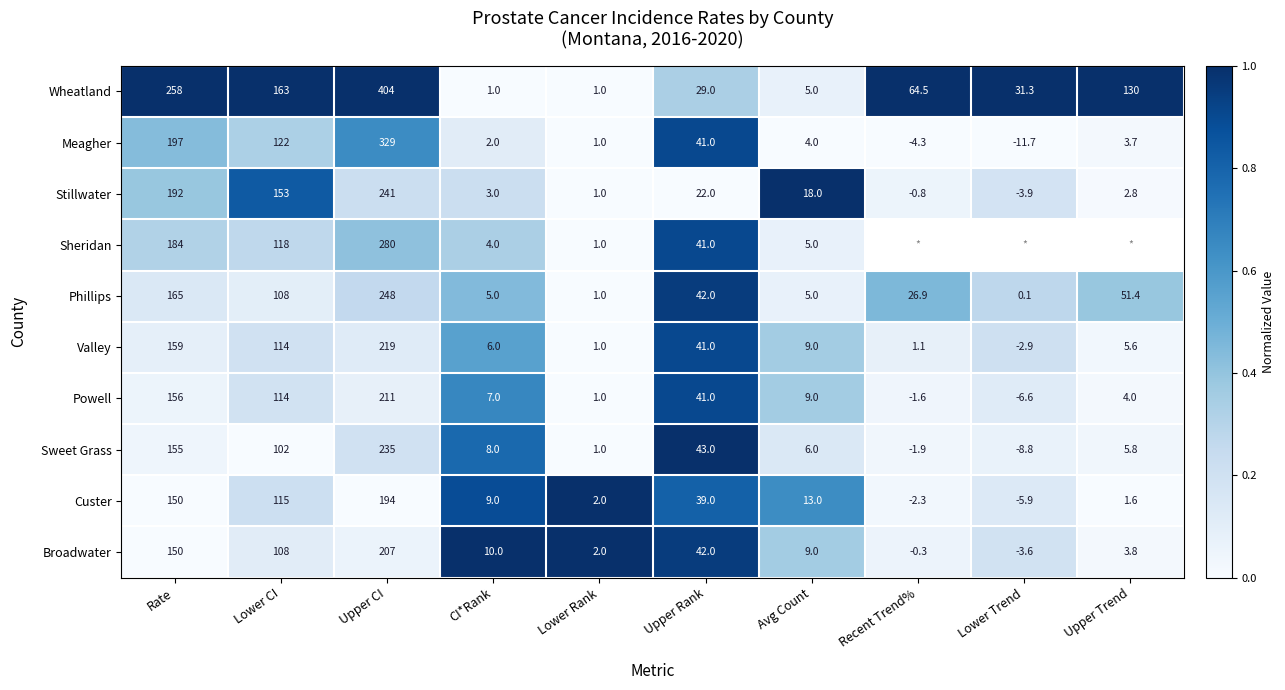

Between Upper CI and Avg Count, which series saw the biggest shift?

Wheatland